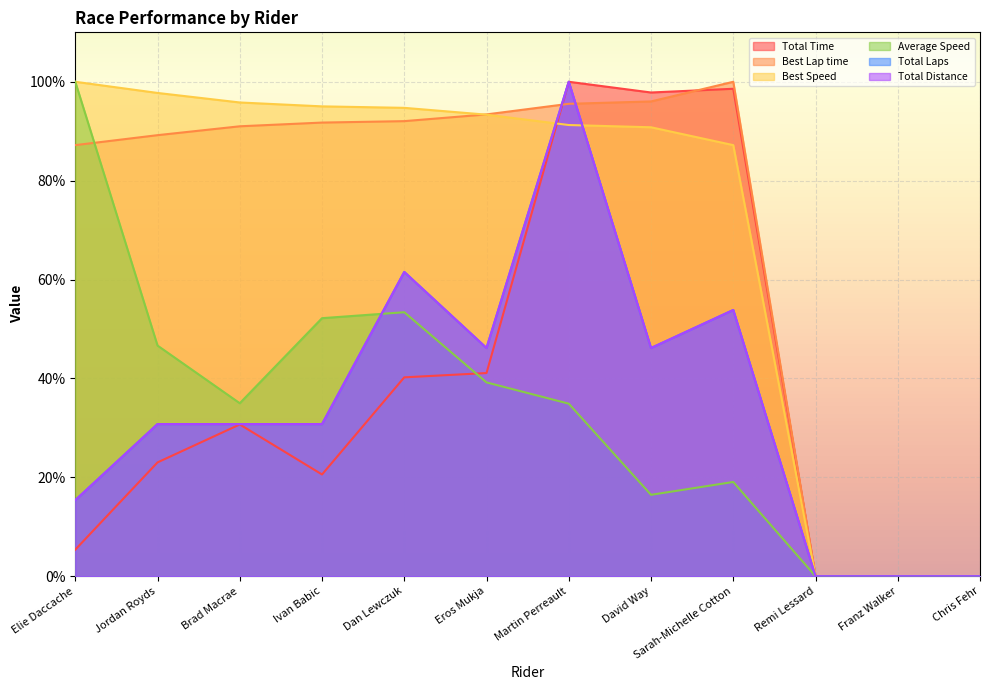

True or false: Best Speed has a value of 151.2 at Sarah-Michelle Cotton.

False